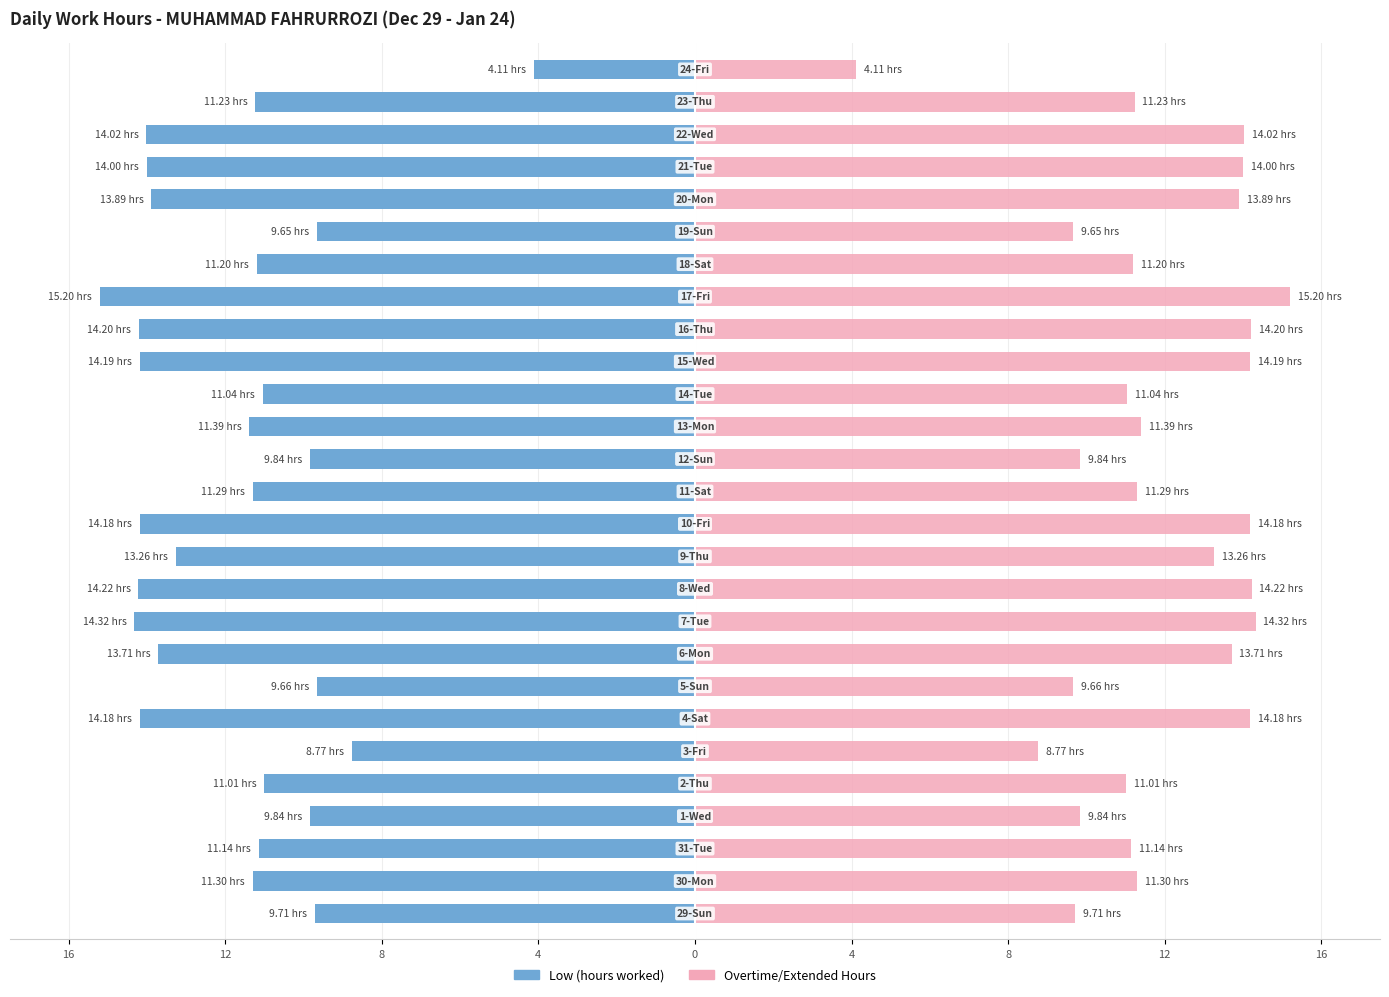

Is it true that Overtime/Extended Hours equals 24.9 at 12?

False